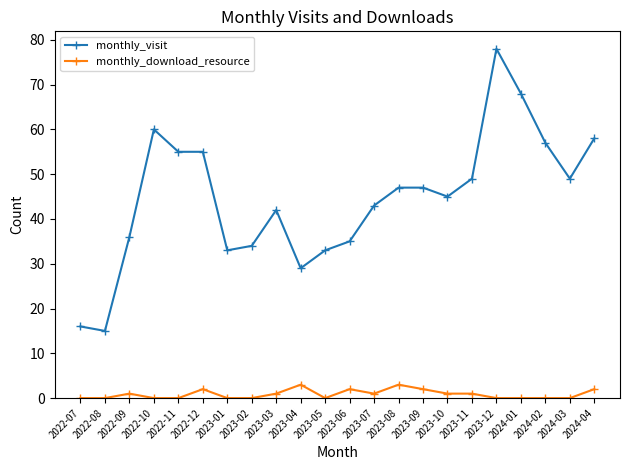

The monthly_visit series shows 34 at 2023-02. True or false?

True